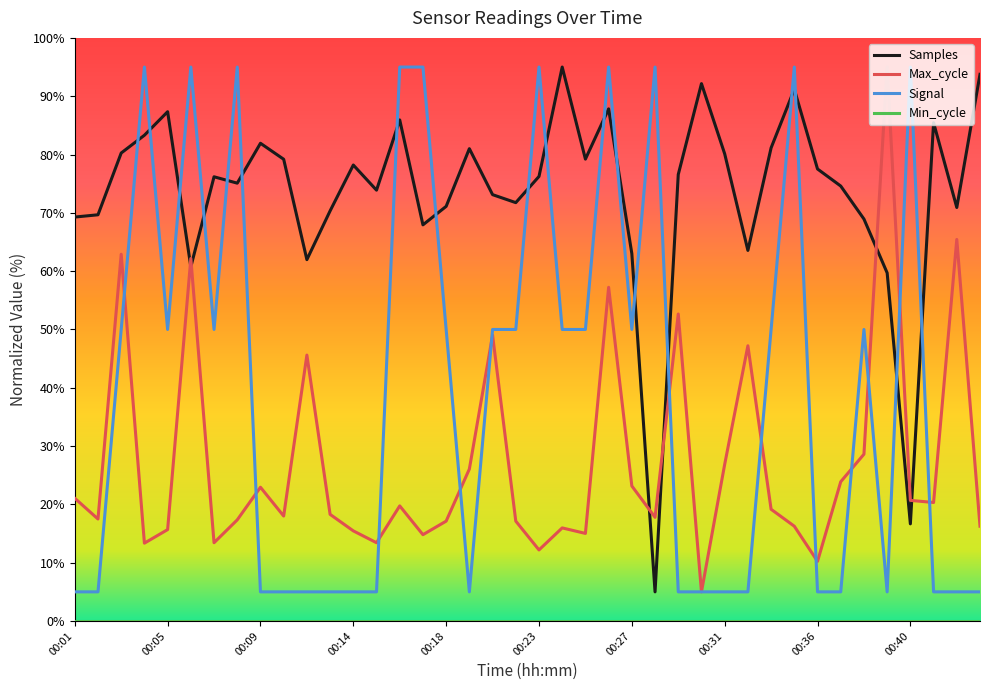

Which series ends up on top after the final intersection of Samples and Max_cycle?

Samples